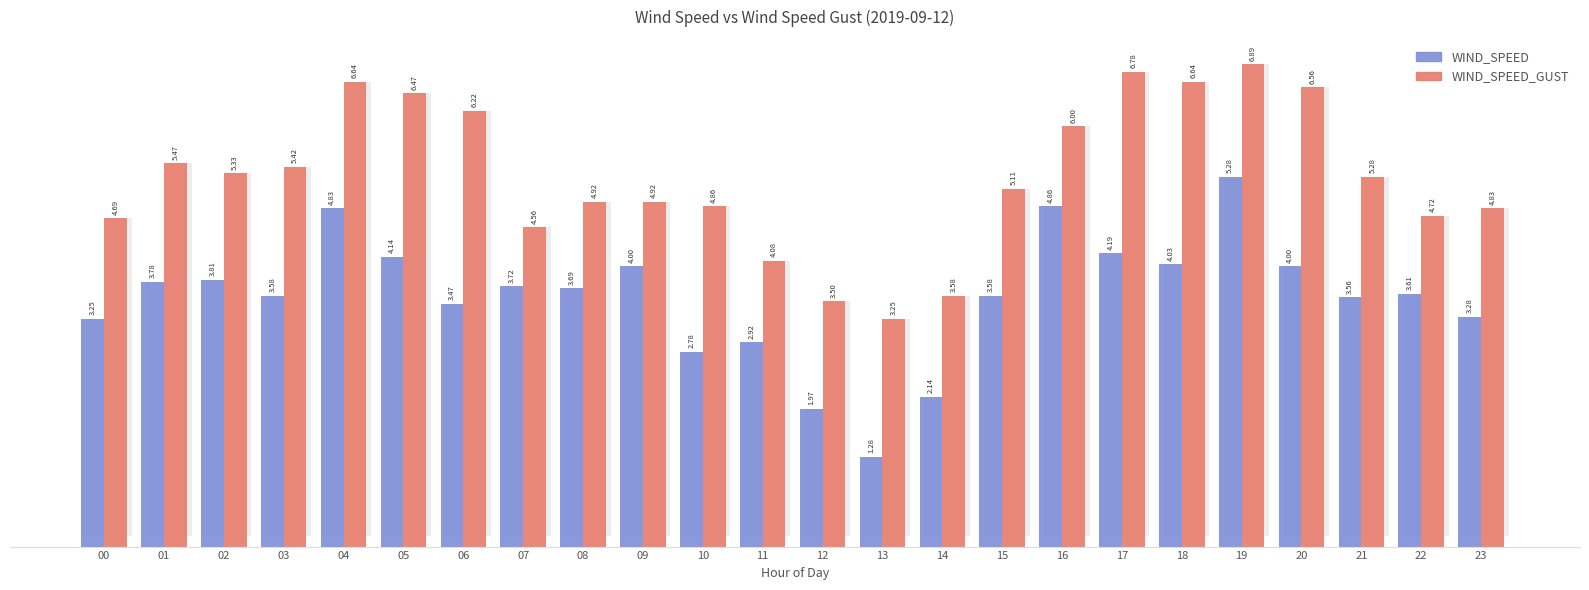

What is the difference between the highest and lowest values at 07?

0.8